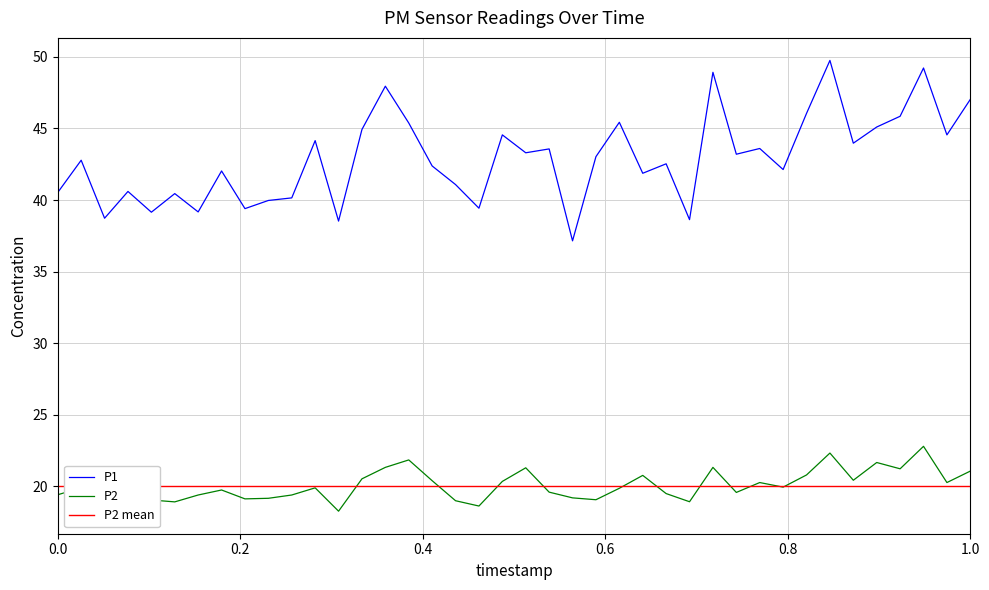

True or false: P1 and P2 intersect in this chart.

False